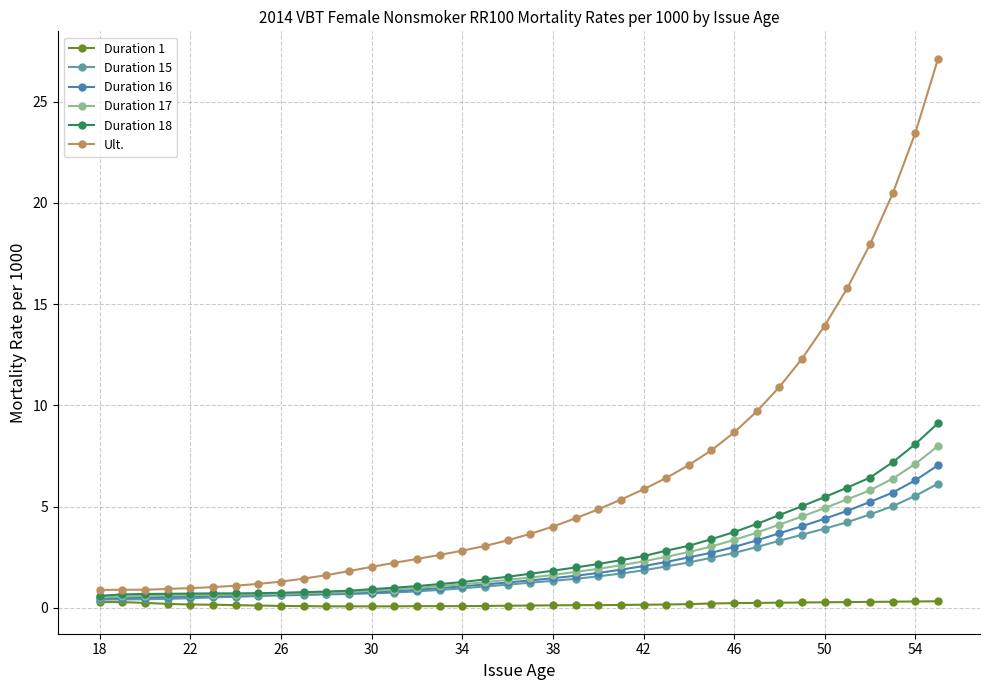

What is the average value of the Ult. series?

6.4